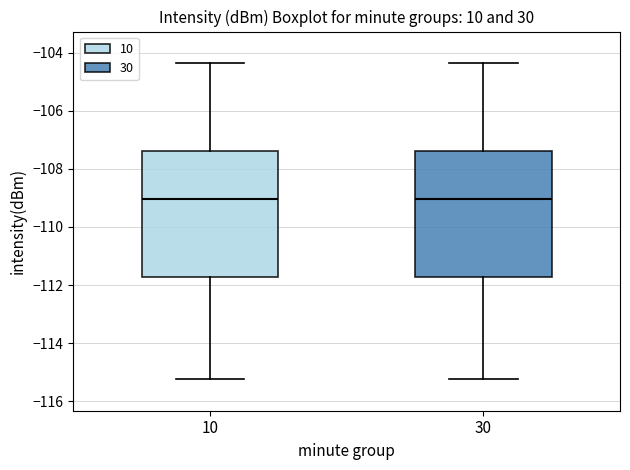

Reading left to right, read every box against the y-axis: the position of its median line, the range the box covers, and the ends of its whiskers. The values are not printed on the chart, so give them approximately, as read against the axis.

10: median -109.0, box -111.8 to -107.4, whiskers -115.2 to -104.4
30: median -109.0, box -111.8 to -107.4, whiskers -115.2 to -104.4